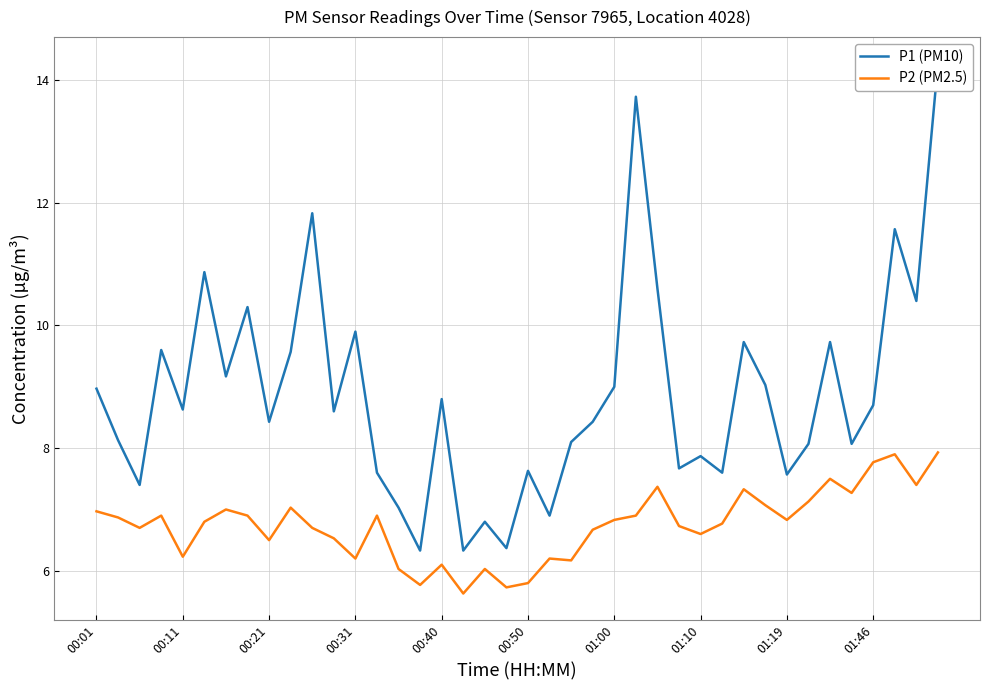

True or false: P1 (PM10) and P2 (PM2.5) intersect in this chart.

False